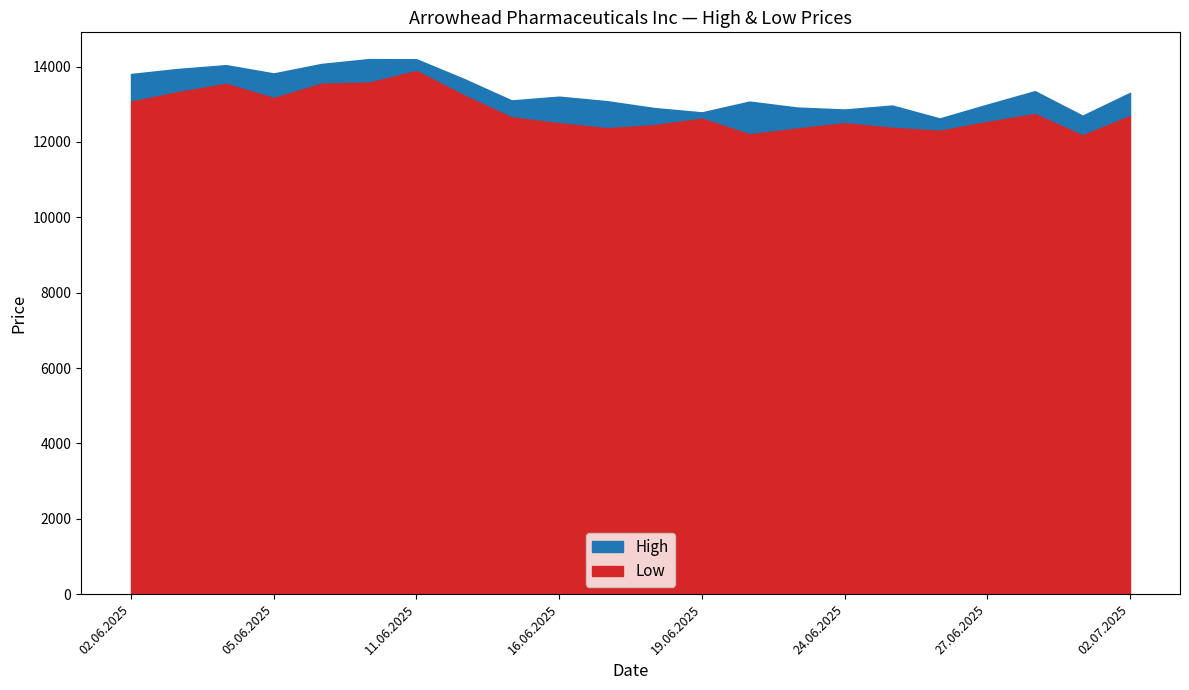

What are all the series names shown in the legend?

High, Low